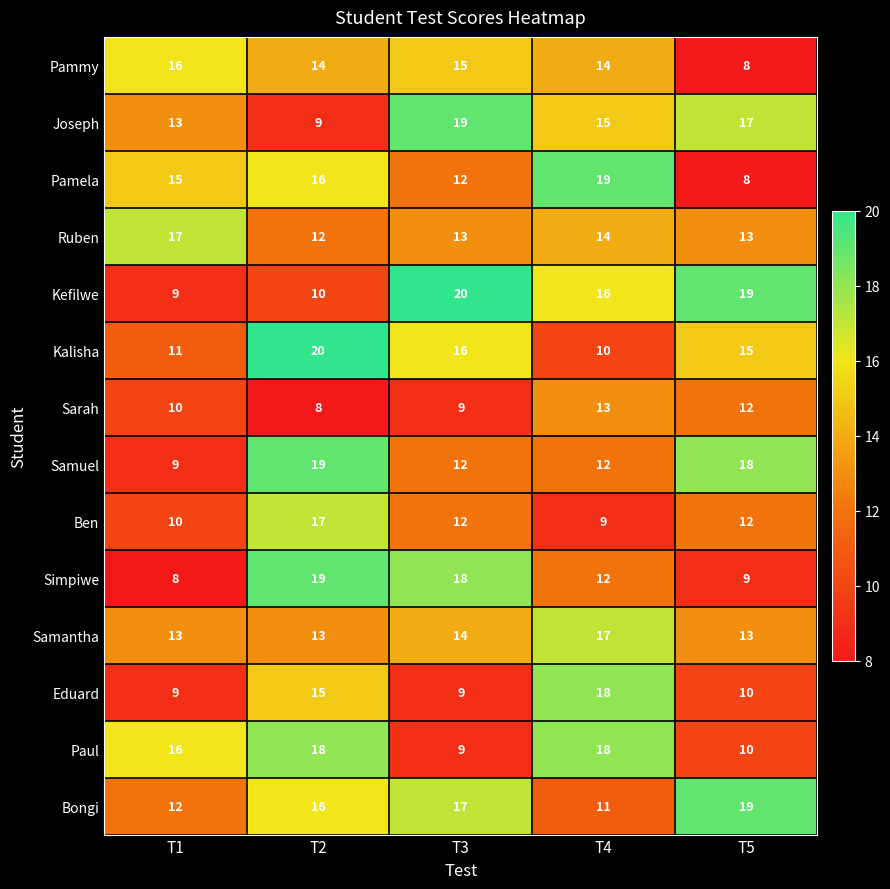

What is the difference between the maximum and minimum values in the Paul series?

9